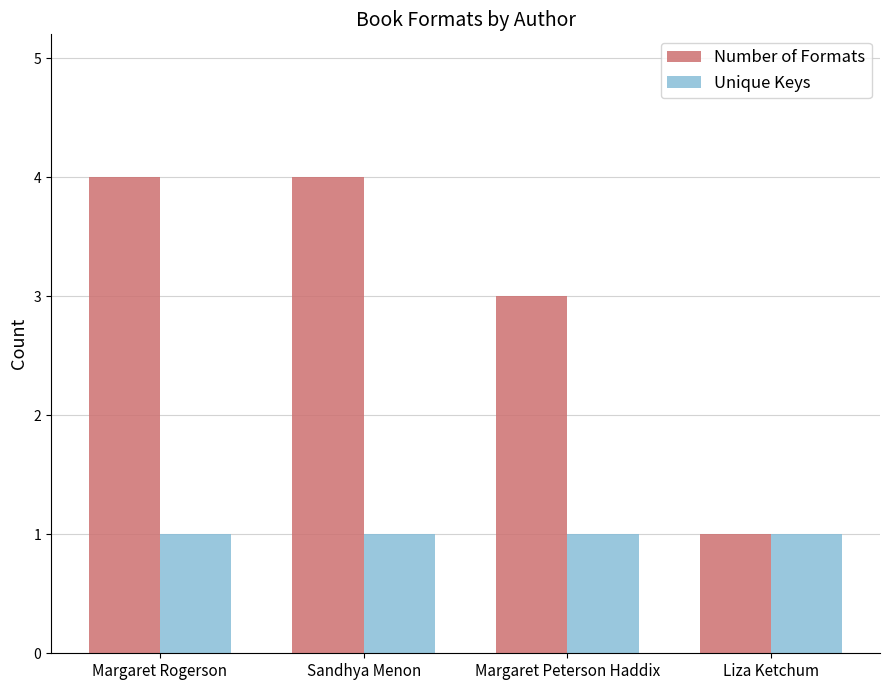

Which series has the largest total across all categories?

Number of Formats